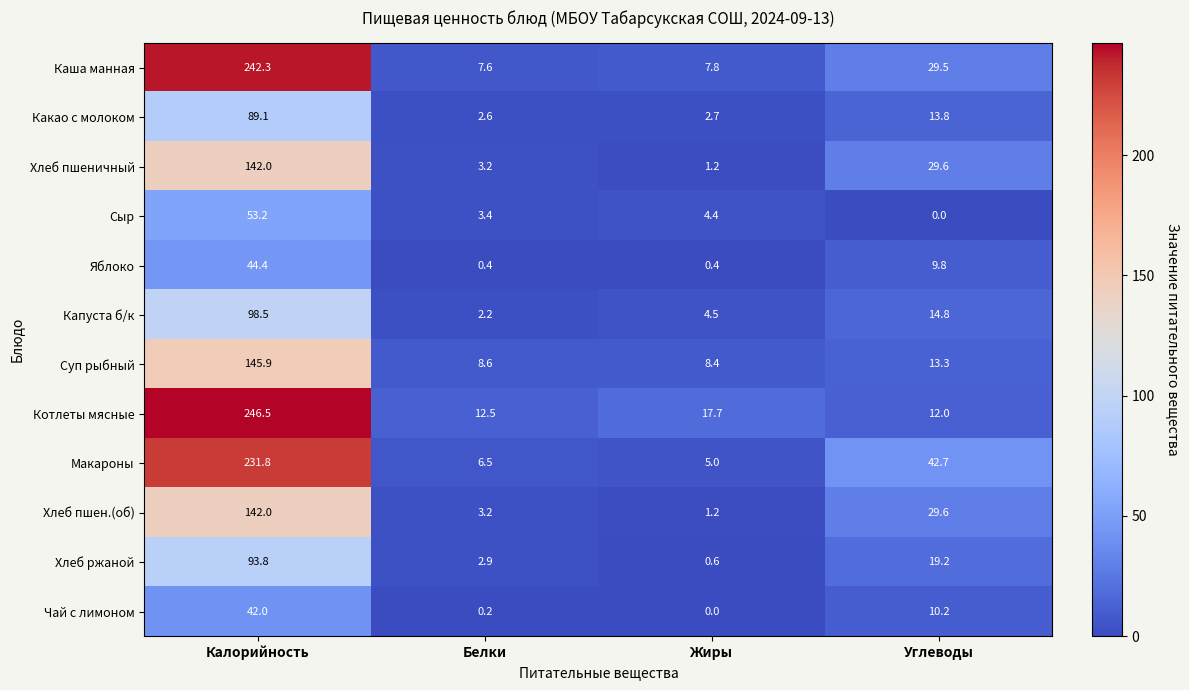

Read the Суп рыбный value at Белки.

8.6